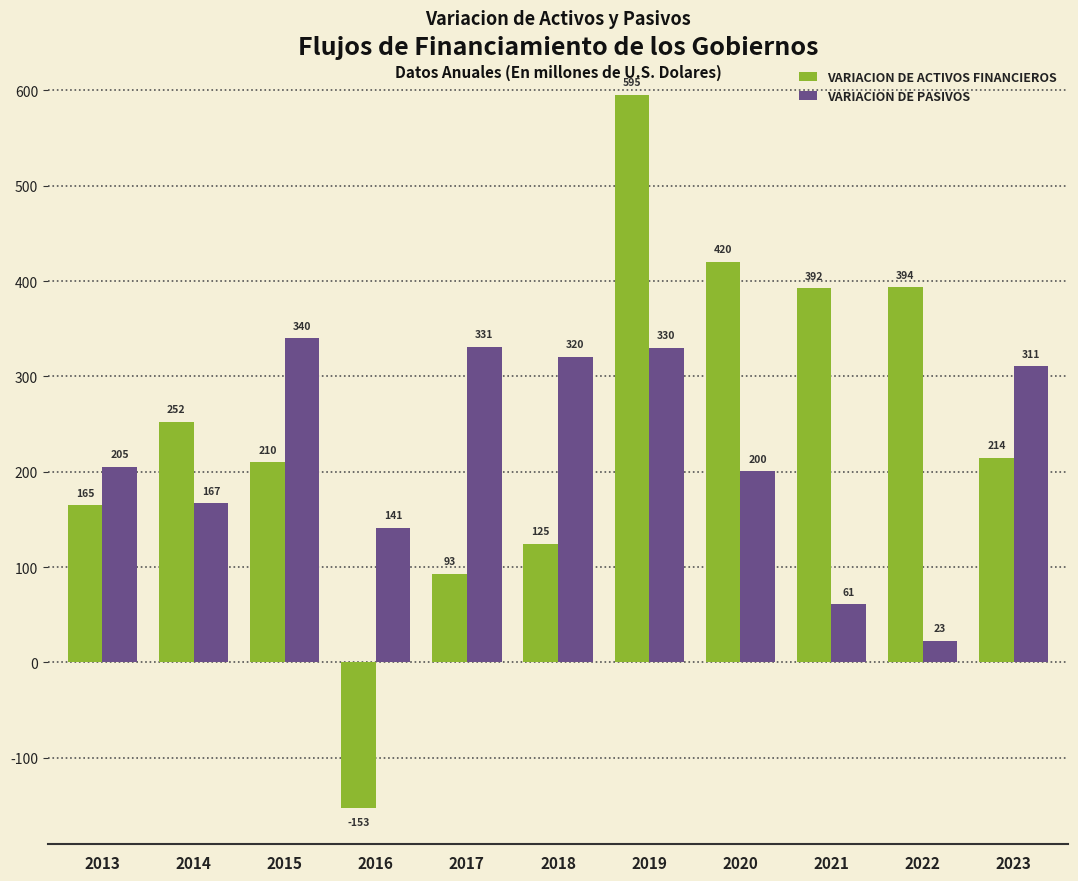

Rank the series by their average value, from highest to lowest.

VARIACION DE ACTIVOS FINANCIEROS, VARIACION DE PASIVOS